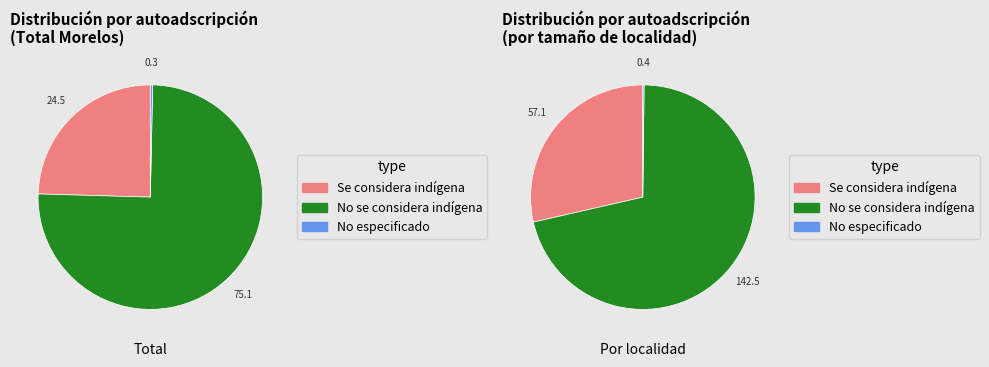

True or false: Total accounts for 55% of the total.

False